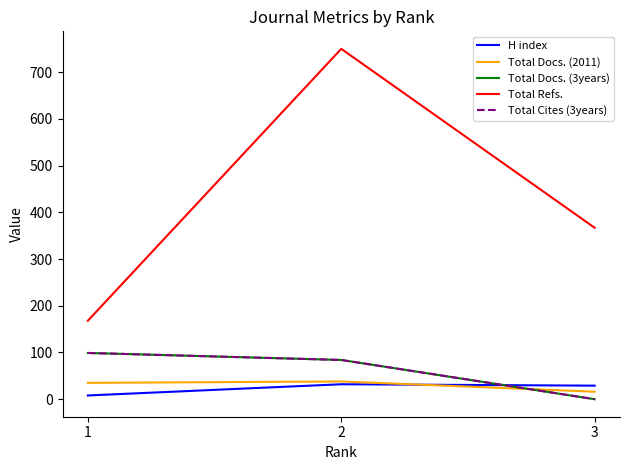

What is the difference between the highest and lowest values at 2?

718